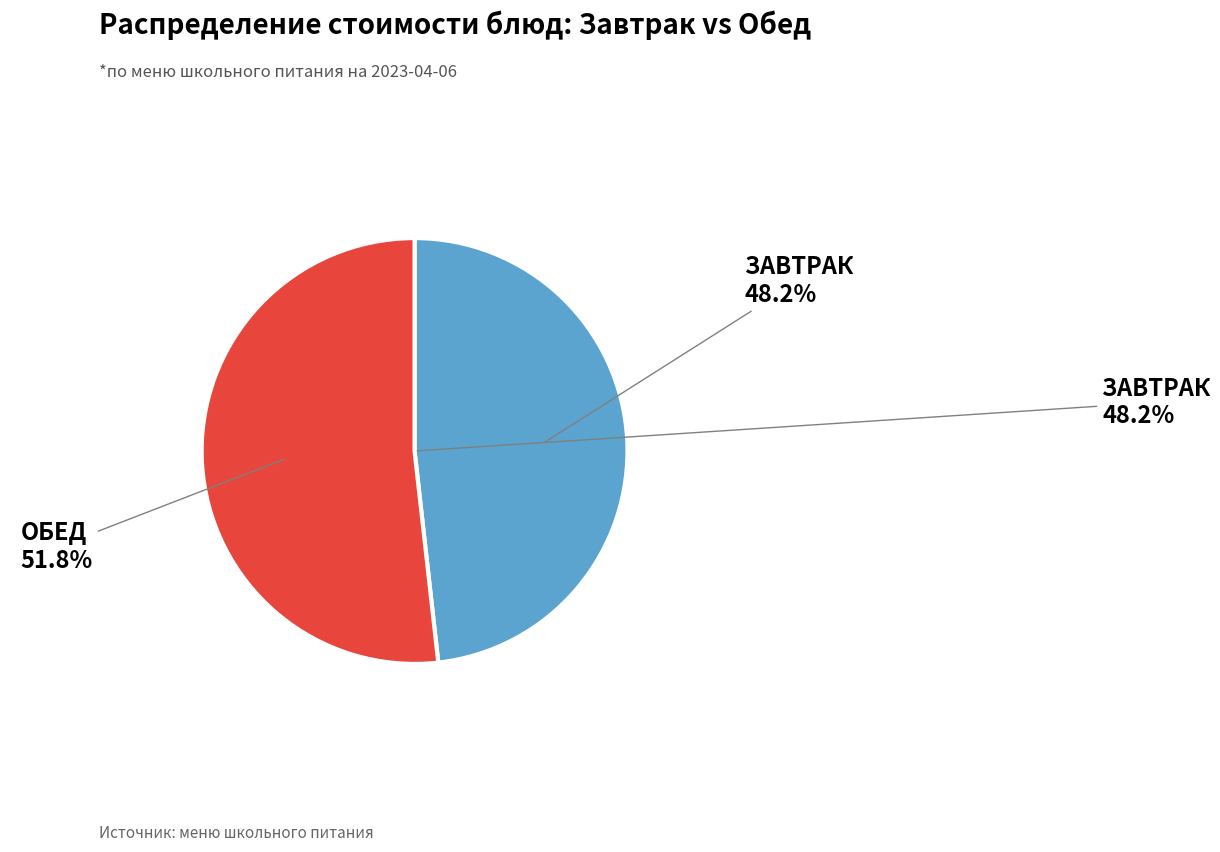

Is it true that Омлет натуральный с сыром is 37% of the pie?

False